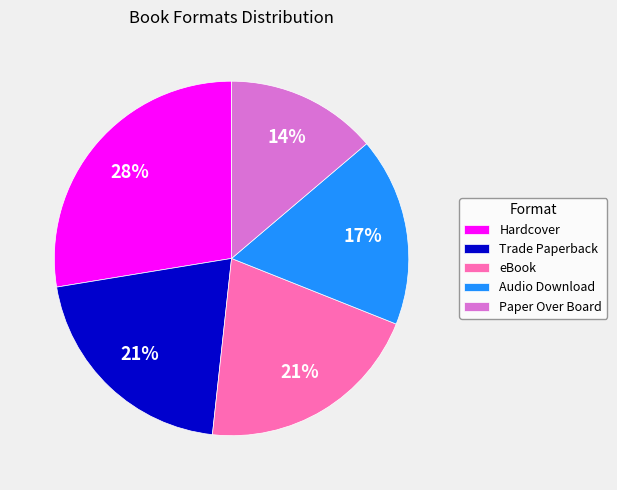

Which category has the biggest portion of the pie?

Hardcover